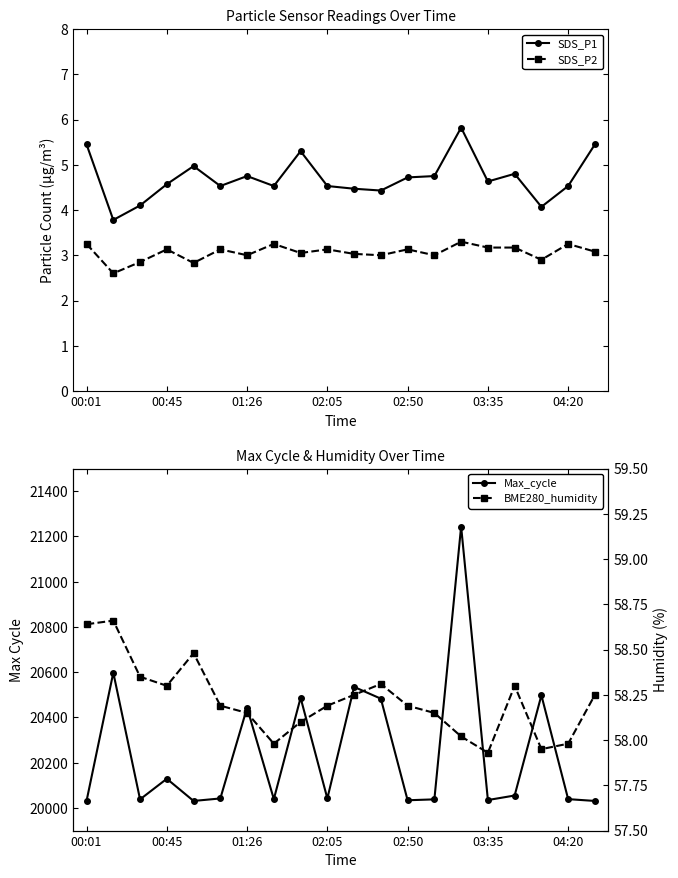

How many values in the Max_cycle series are below 20042?

9